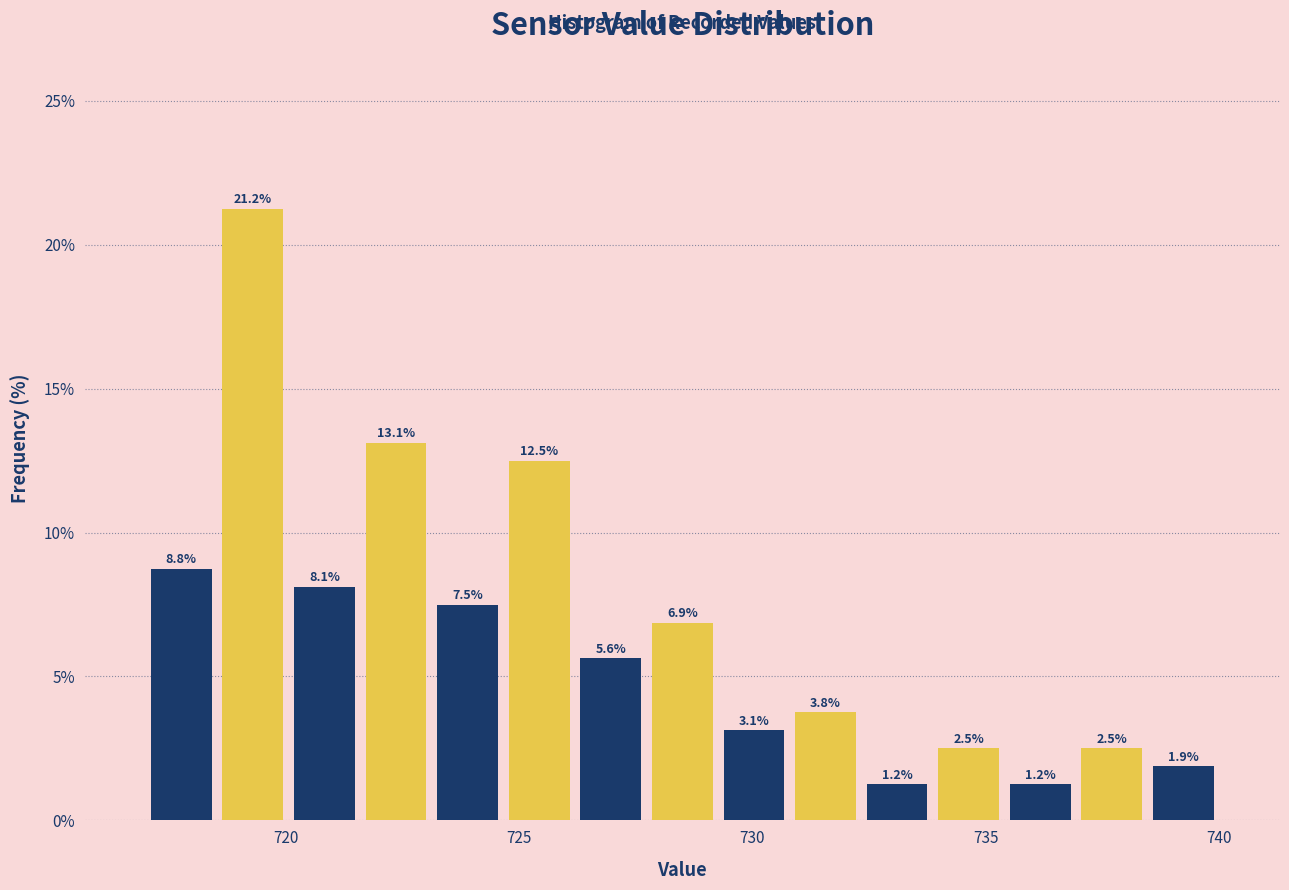

Around what value on the x-axis is the tallest bar? Give the approximate position of its centre, as read against the axis.

719.5